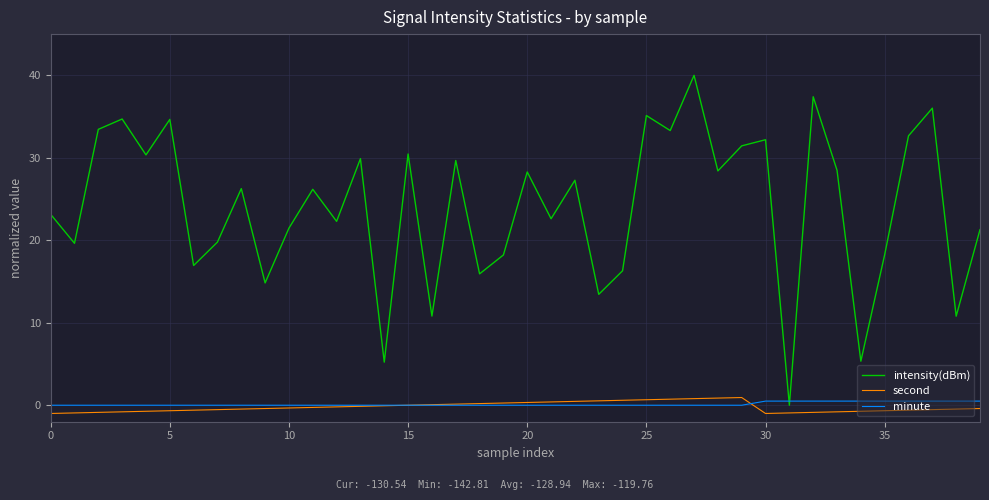

How many lines are shown in the chart?

3